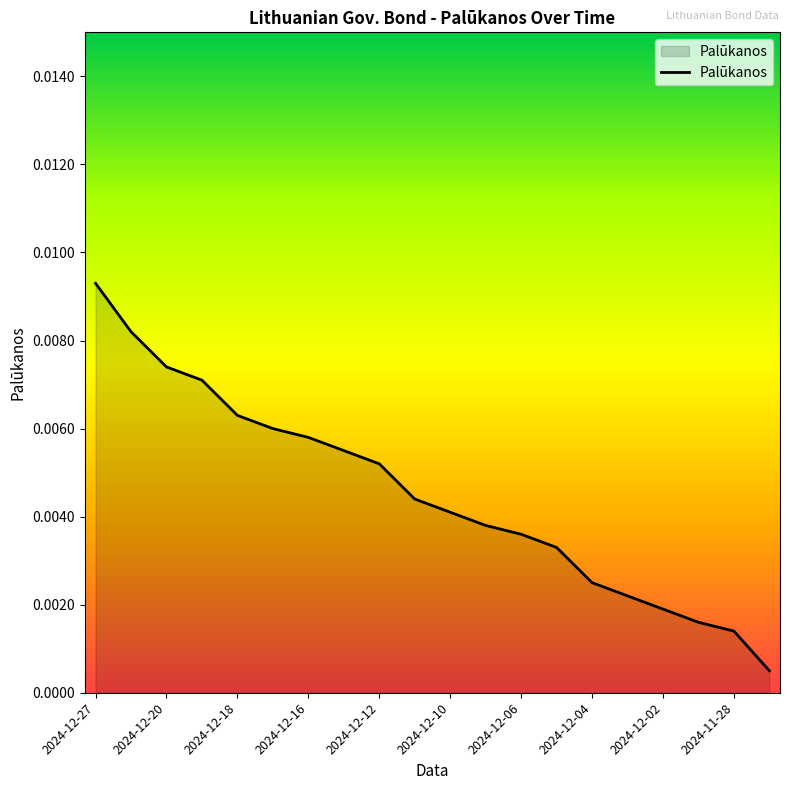

What is the label of the 13th point from the right?

2024-12-13